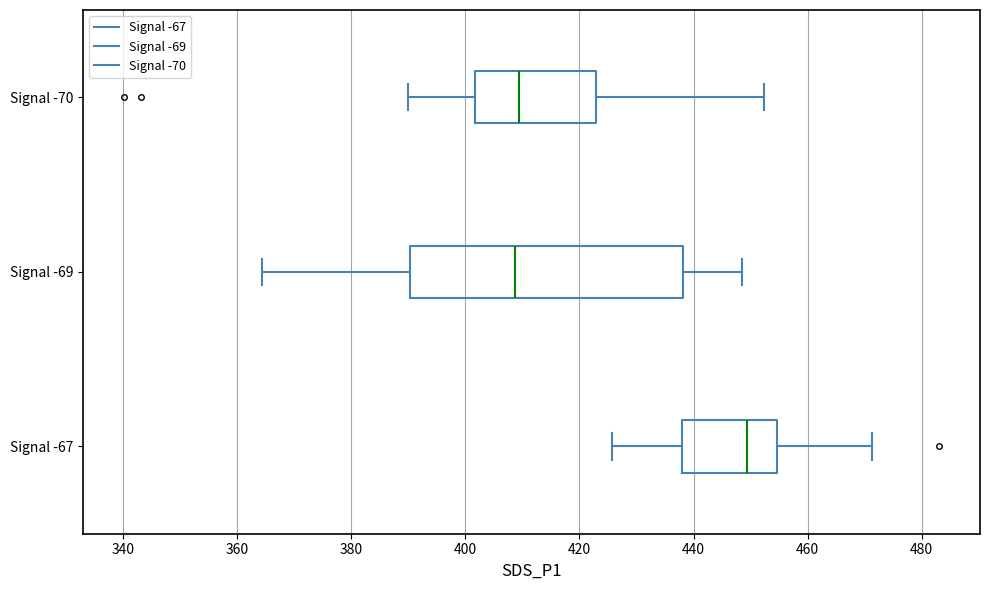

Reading bottom to top, read every box against the x-axis: the position of its median line, the range the box covers, and the ends of its whiskers. The values are not printed on the chart, so give them approximately, as read against the axis.

Signal -67: median 450, box 438 to 454, whiskers 426 to 472
Signal -69: median 408, box 390 to 438, whiskers 364 to 448
Signal -70: median 410, box 402 to 422, whiskers 390 to 452